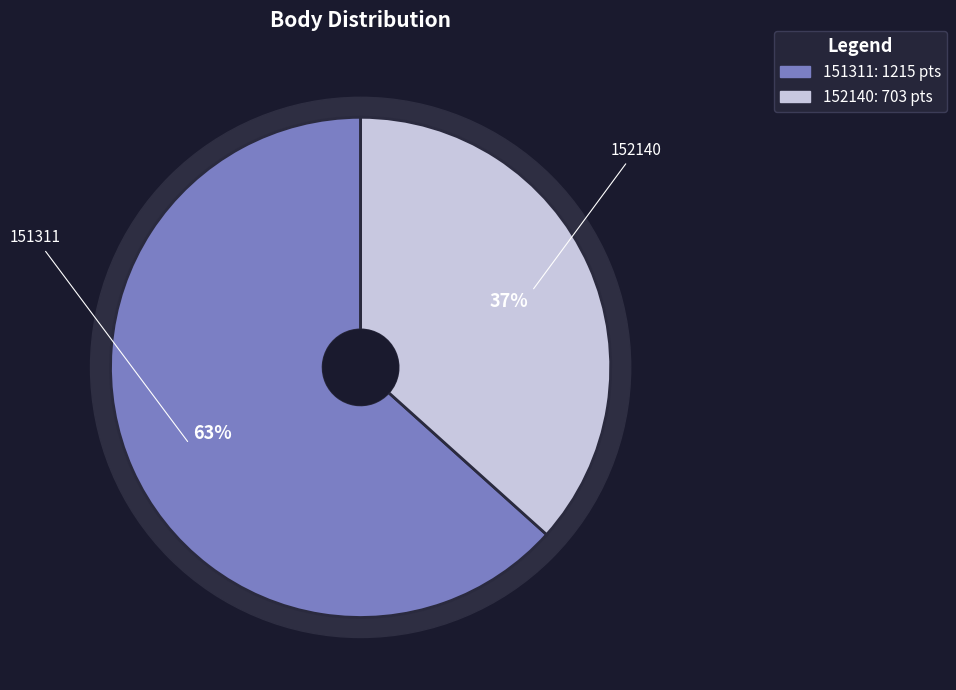

Count the number of slices in the pie.

2